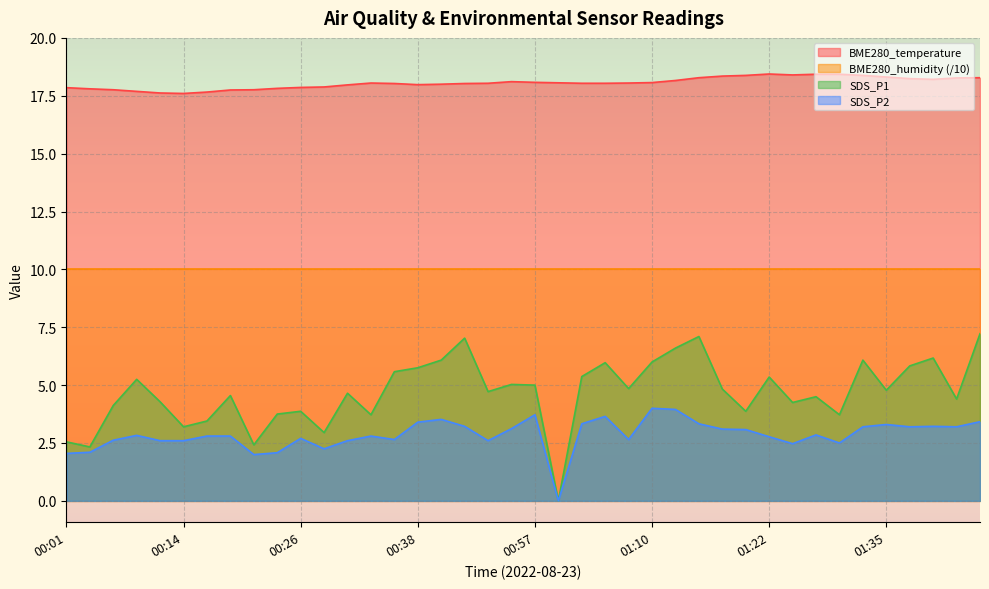

What is the difference between the highest and lowest values at 01:15?

15.0